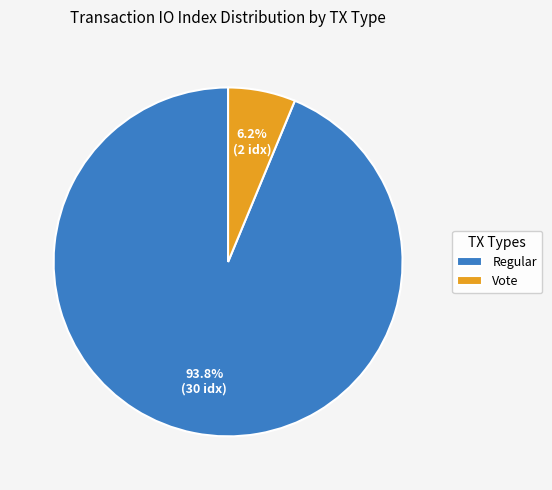

What is the majority slice?

Regular